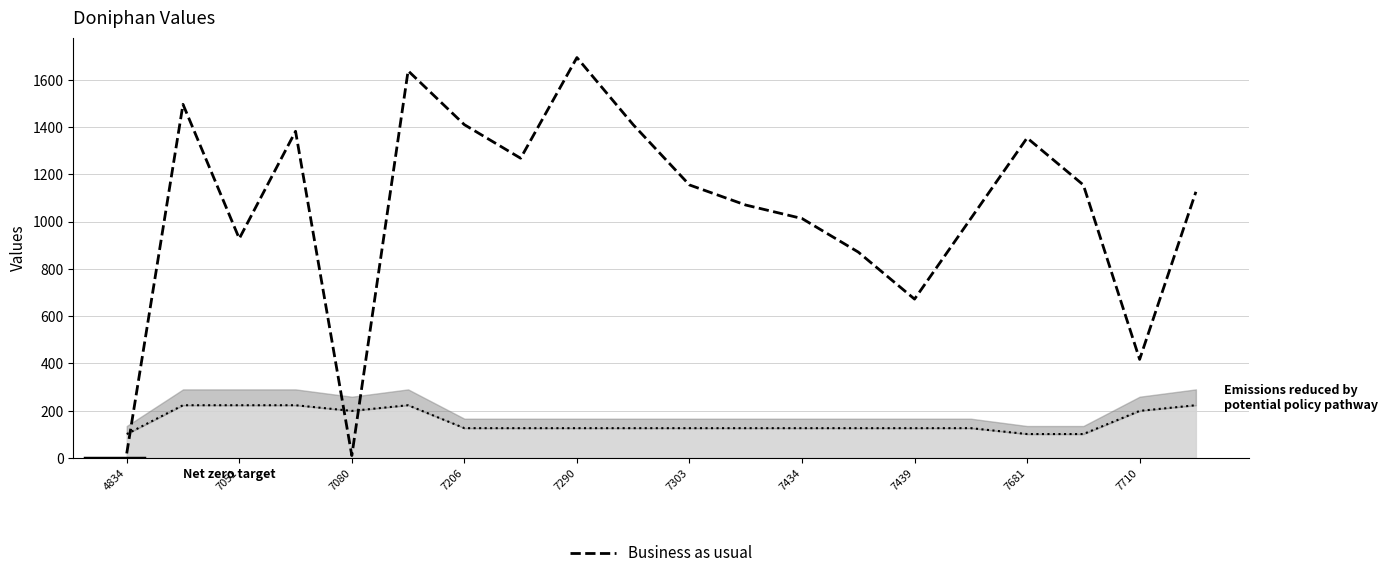

What is the minimum value shown in the chart?

10